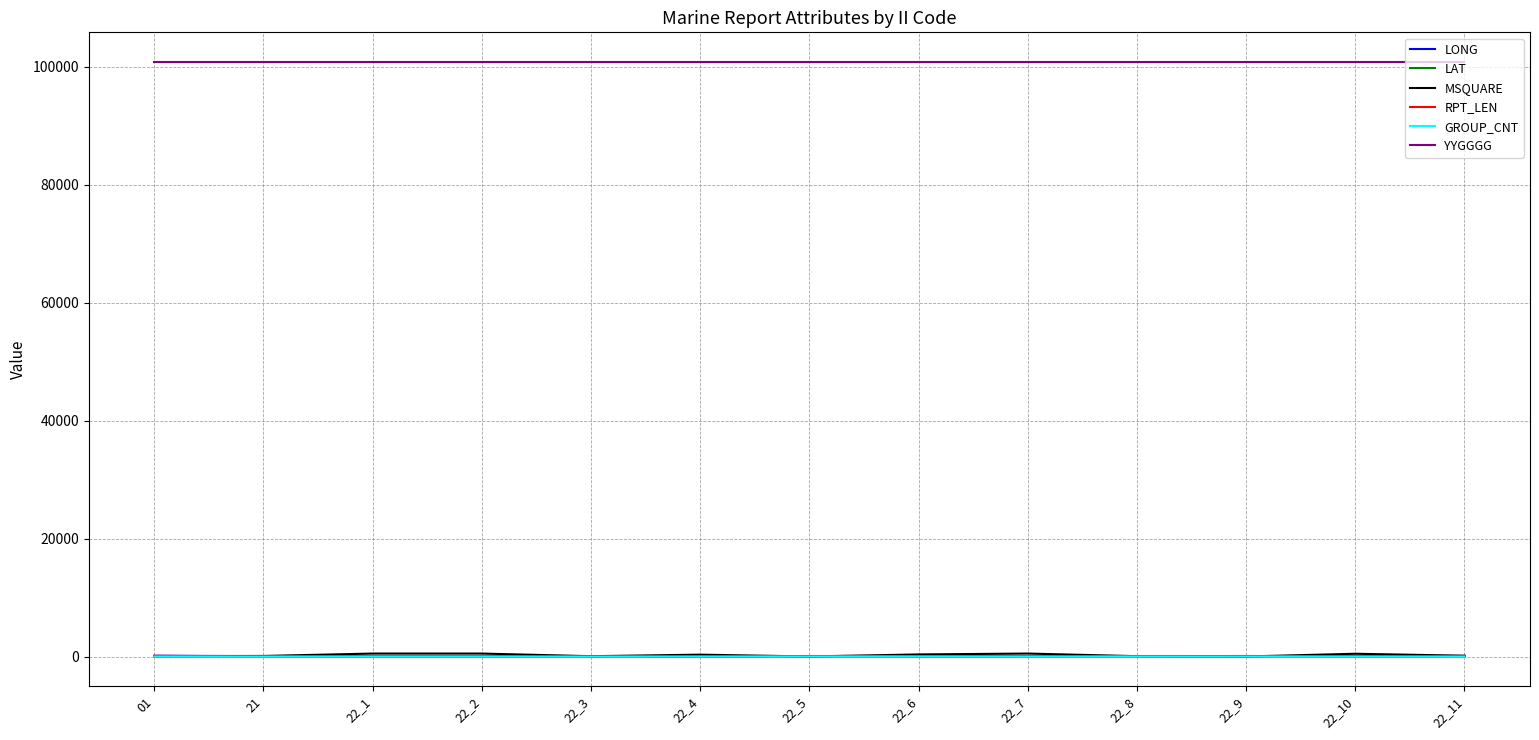

Which series has the largest total across all categories?

YYGGGG